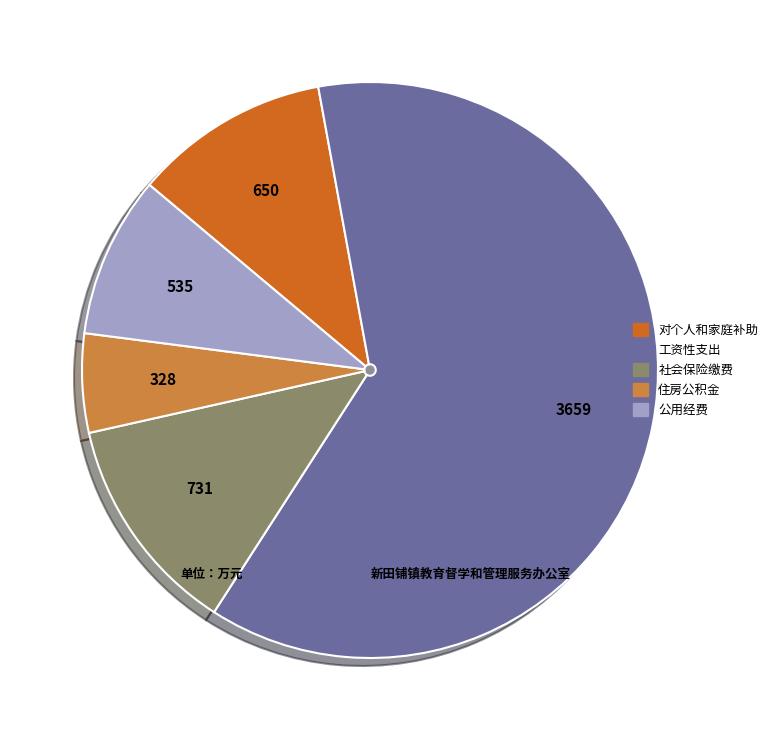

Is the sum of 对个人和家庭补助 and 住房公积金 greater than half?

No